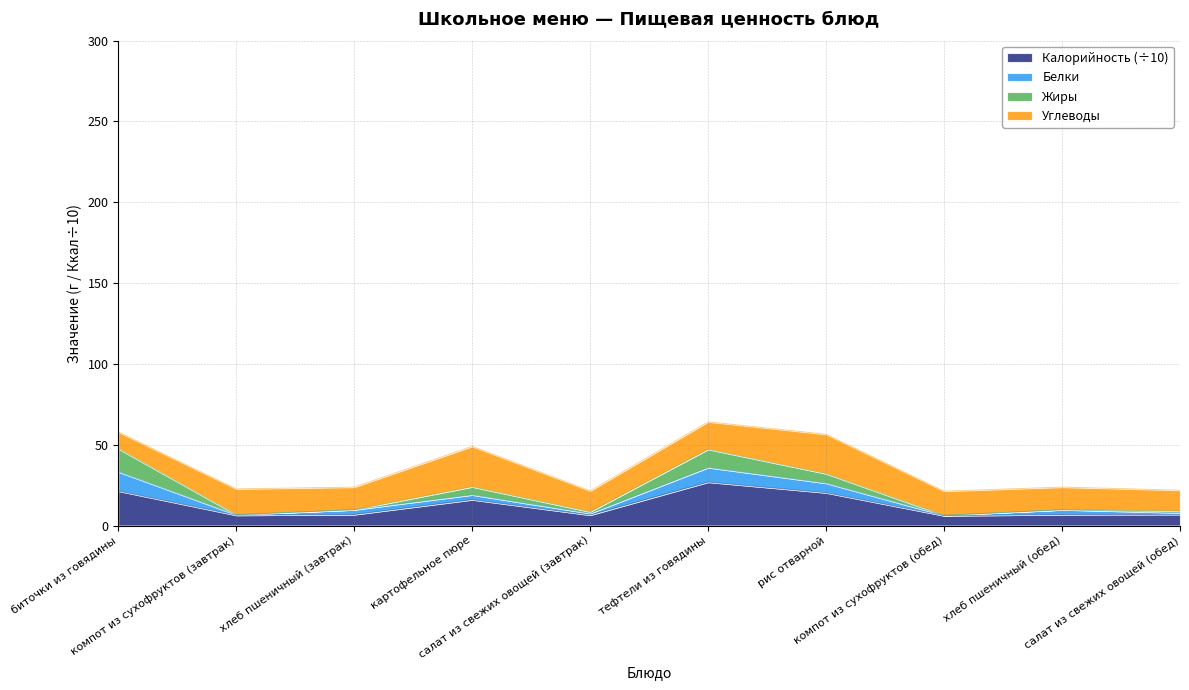

What is the highest value of the Калорийность (÷10) series?

26.9